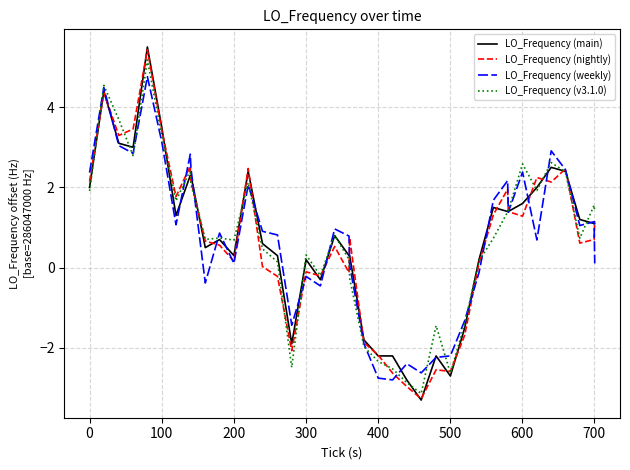

Which series has the largest range (max minus min)?

LO_Frequency (main)